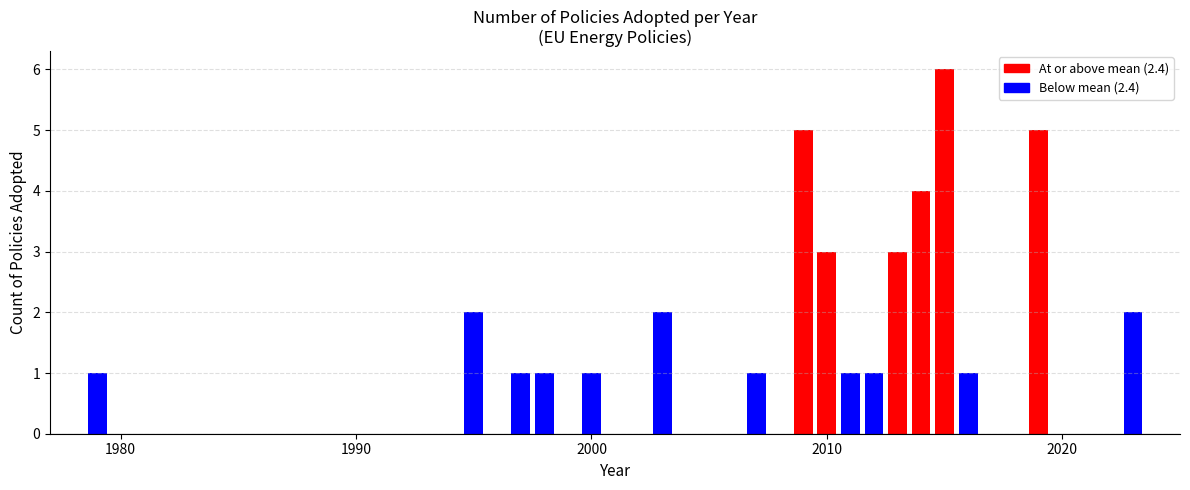

What is the difference between the maximum and minimum values?

5